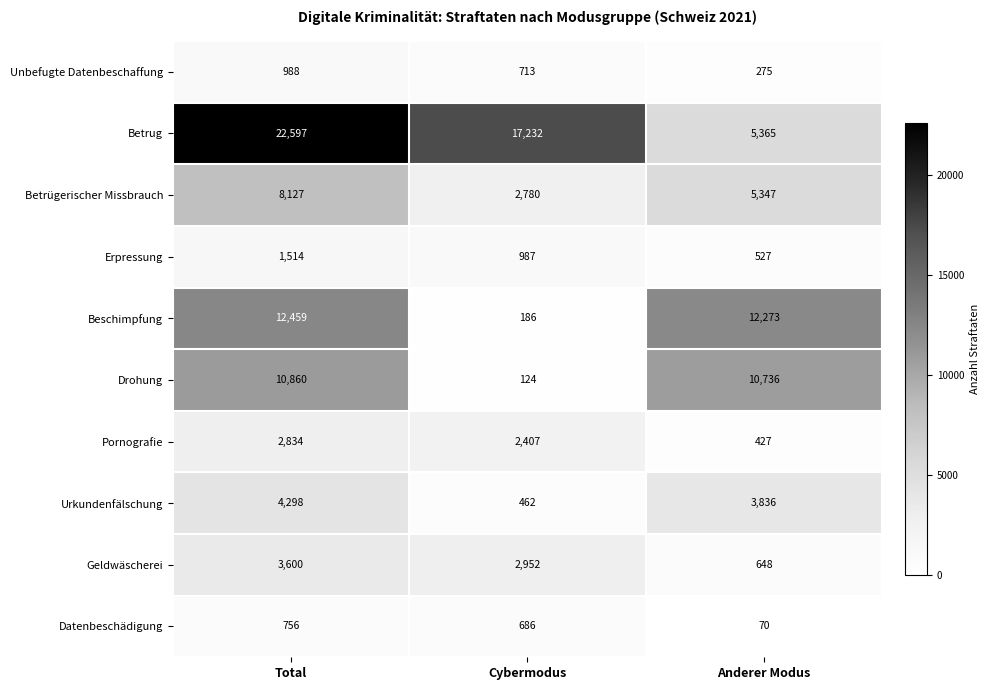

Which category has the highest value across all series?

Total